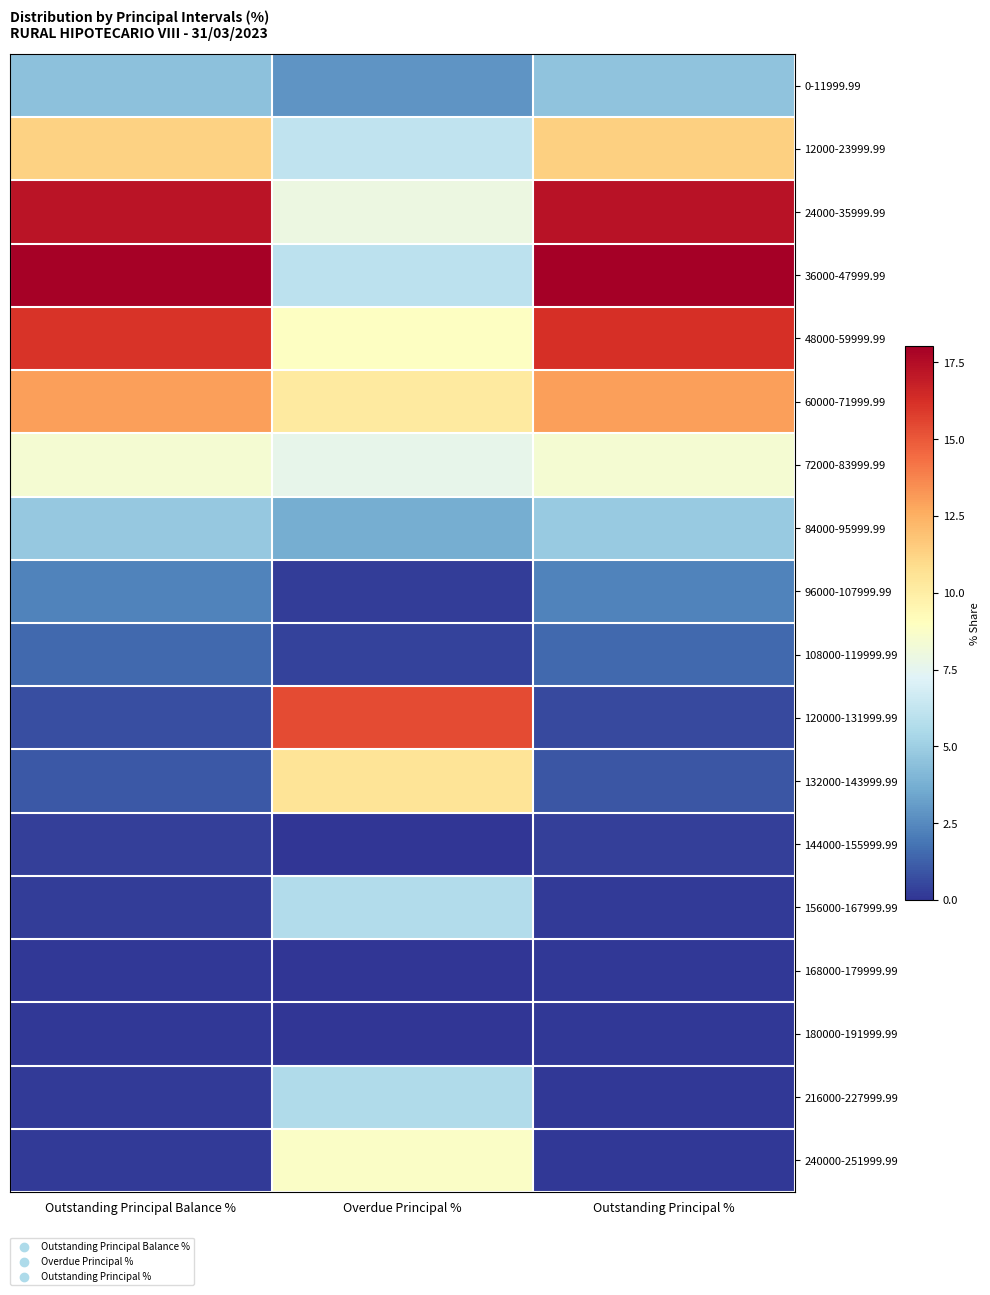

What is the total value across all series at Outstanding Principal Balance %?

100.0